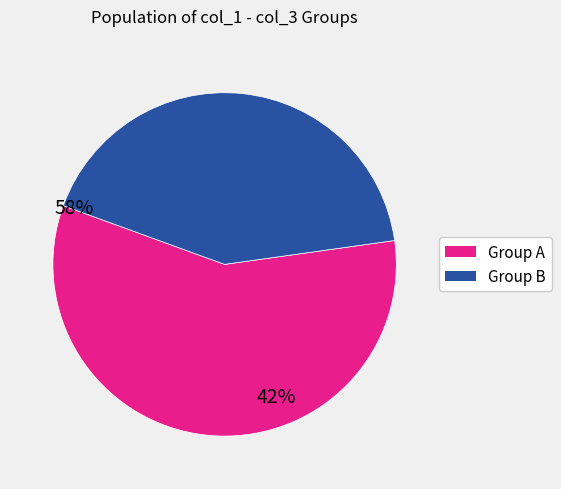

Is there any slice that represents more than half of the pie?

Yes